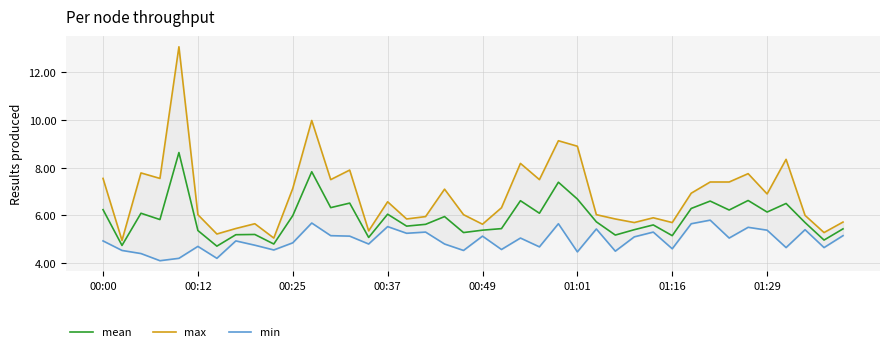

What is the value of the min point at the 9th from the left?

4.8